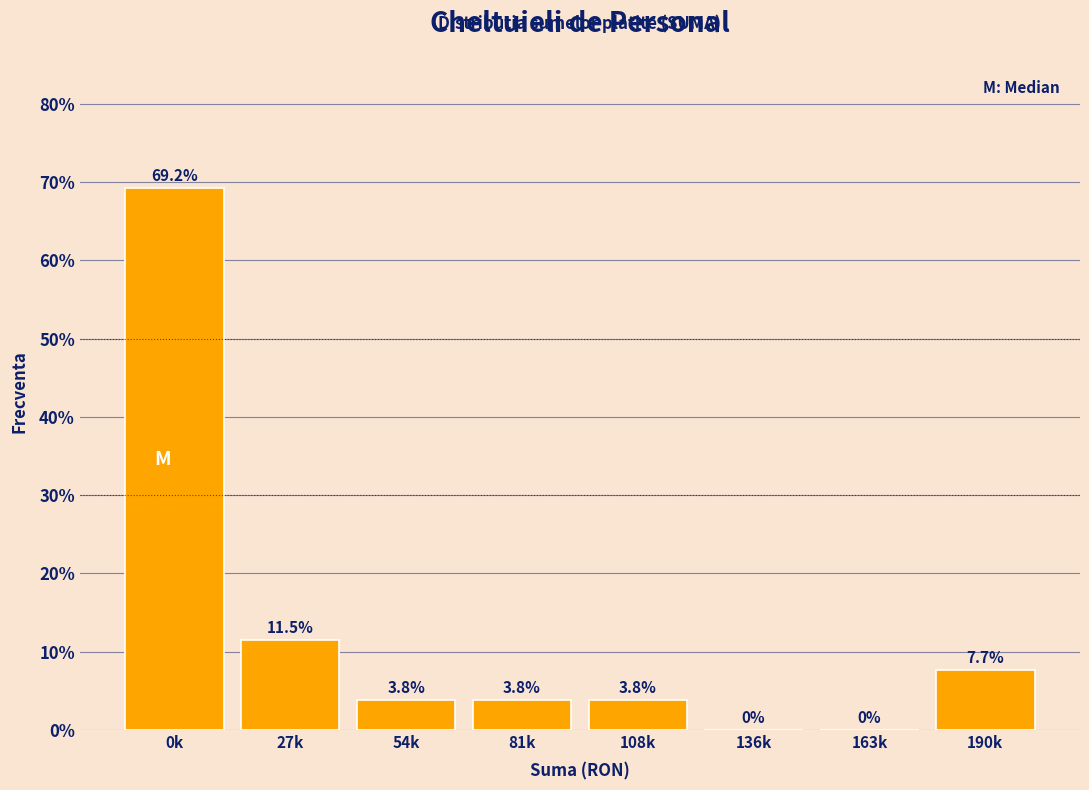

Reading left to right, list all the values displayed in this chart.

0k=69.2	27k=11.5	54k=3.8	81k=3.8	108k=3.8	136k=0.0	163k=0.0	190k=7.7